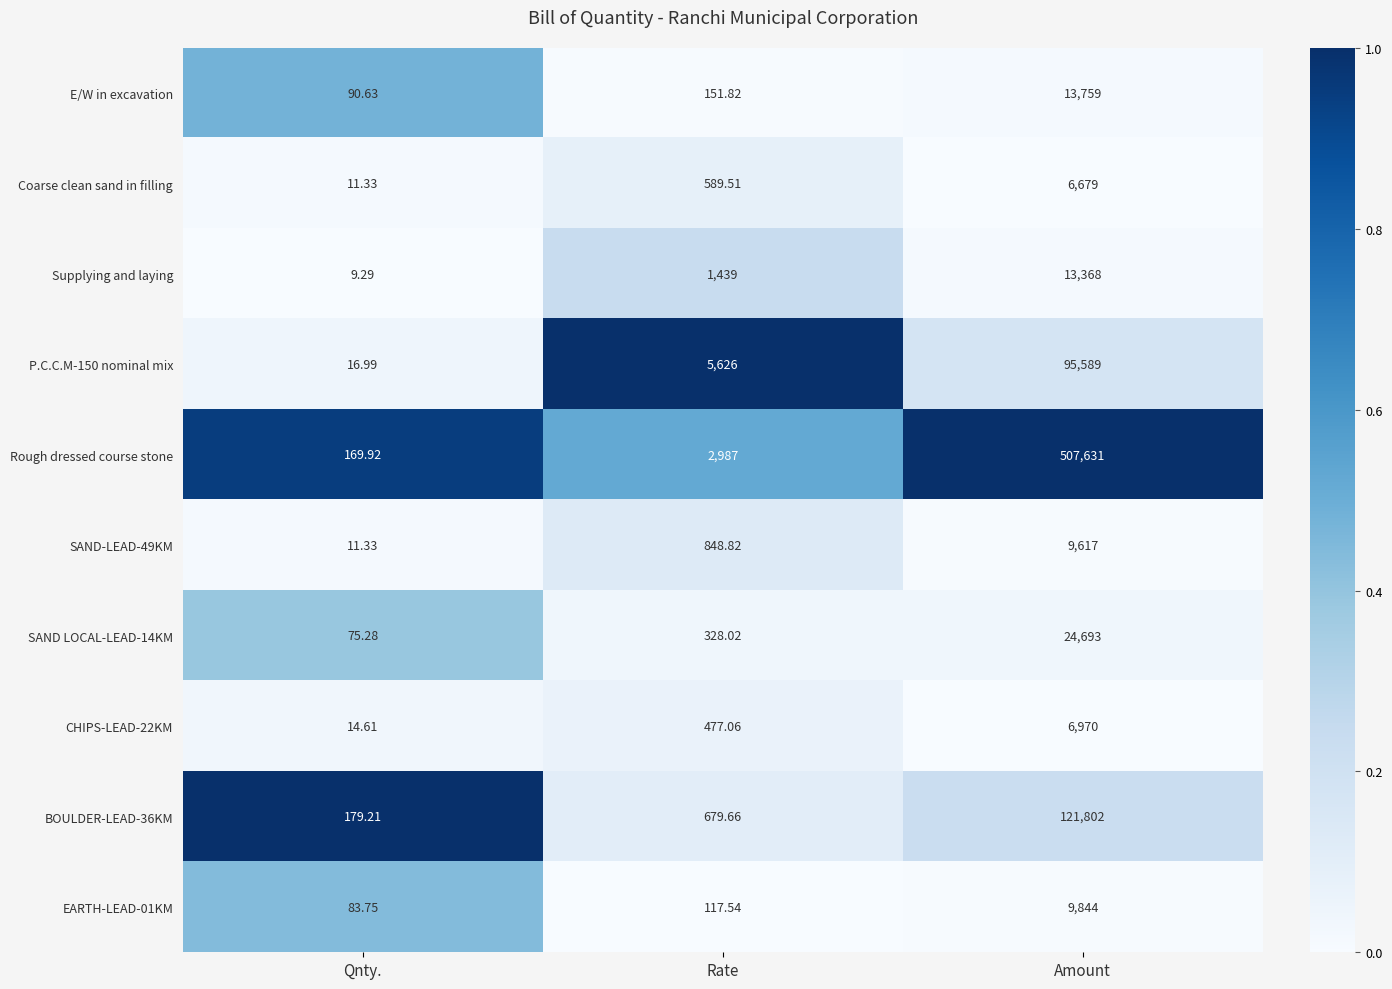

Which series has the largest total across all categories?

Rough dressed course stone